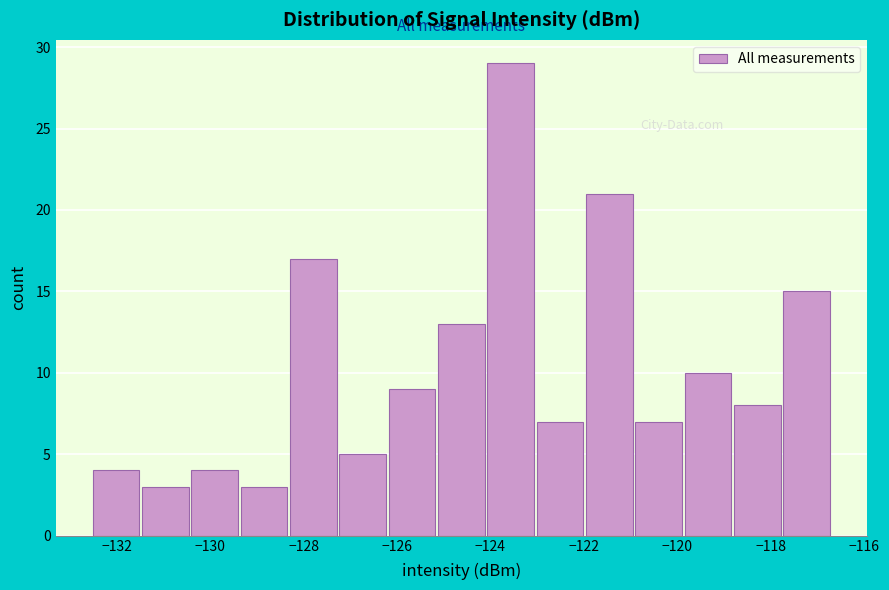

What is the height of the bar covering -127.2 to -126.2 on the x-axis? Neither the bar edges nor the heights are printed on the chart, so give them approximately, as read against the axes.

5